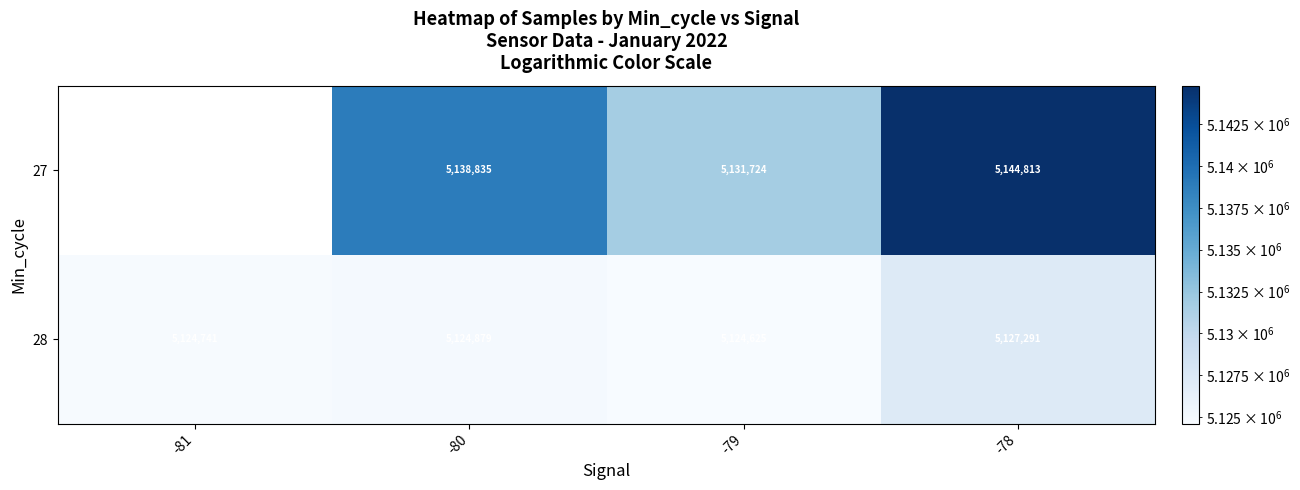

How many values in the 28 series are below 5124879?

2